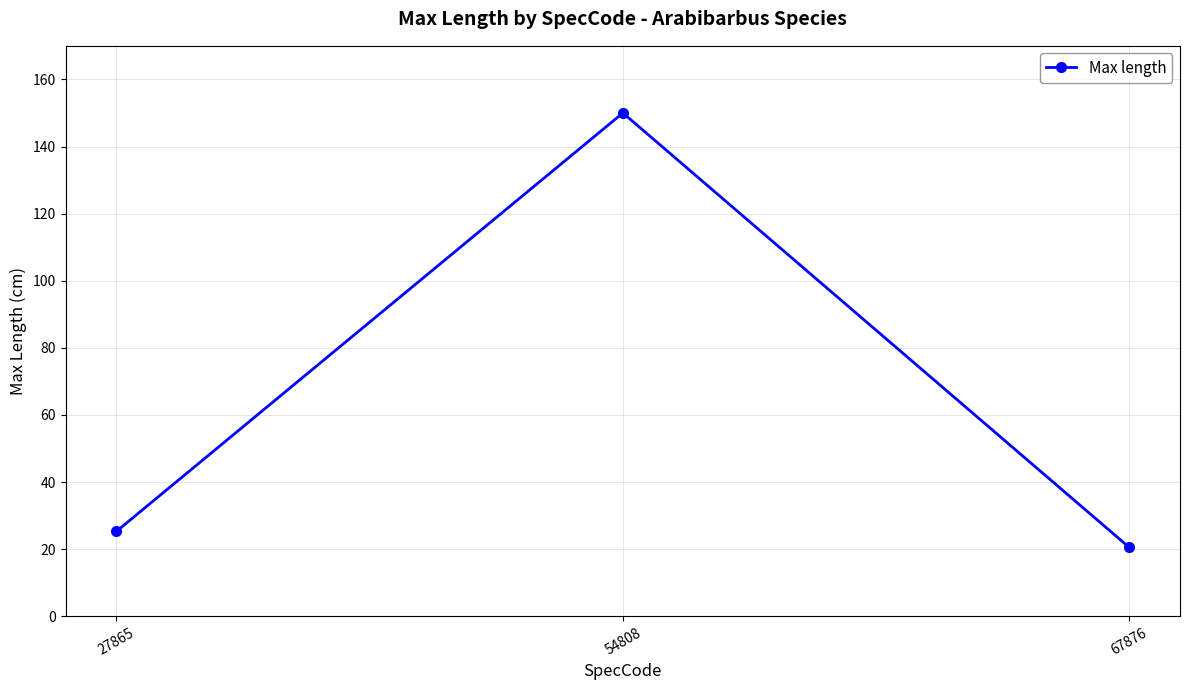

Approximately how many times larger is the value at 27865 compared to 67876?

1.2